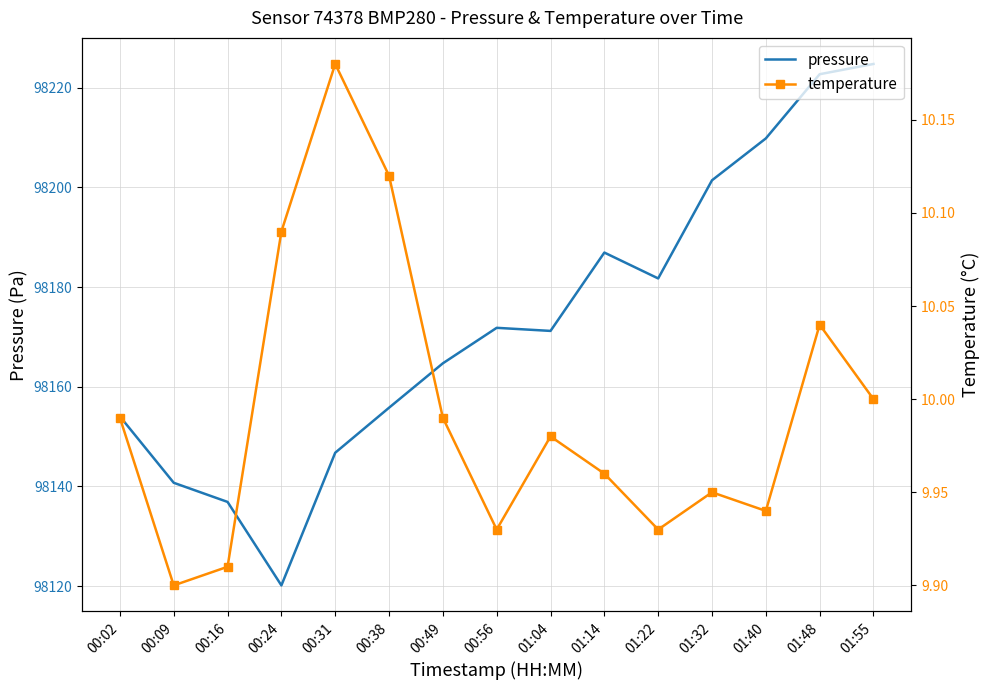

Reading left to right, transcribe all the data shown in this chart.

pressure: 98154.0	98140.7	98136.9	98120.1	98146.8	98155.8	98164.7	98171.8	98171.2	98186.9	98181.7	98201.4	98209.8	98222.7	98224.8
temperature: 10.0	9.9	9.9	10.1	10.2	10.1	10.0	9.9	10.0	10.0	9.9	9.9	9.9	10.0	10.0